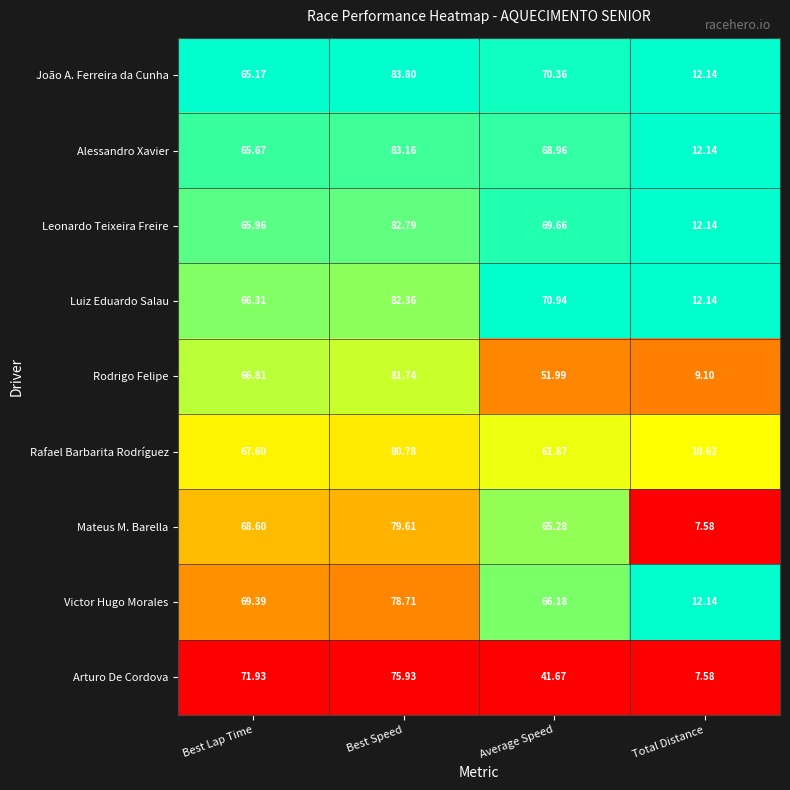

At which category is the sum across all series the highest?

Best Speed